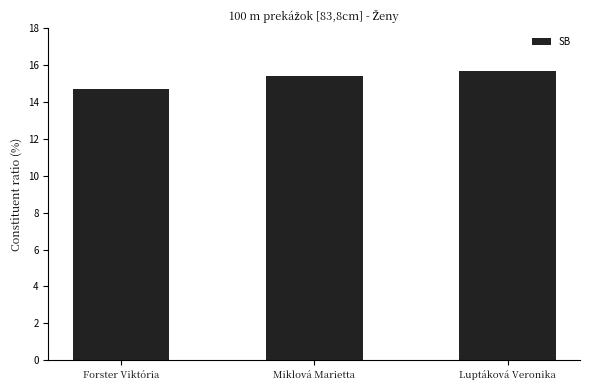

What is the minimum value shown in the chart?

14.7